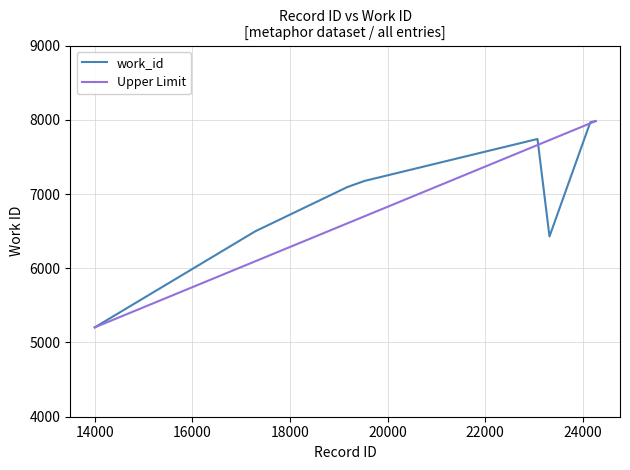

What is the minimum value for Upper Limit?

5203.0